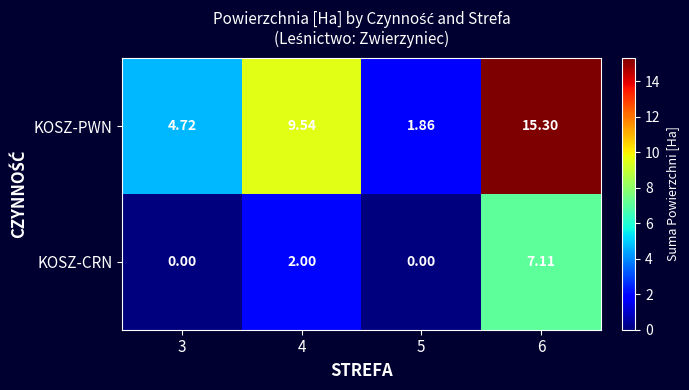

What is the greatest value displayed?

15.3